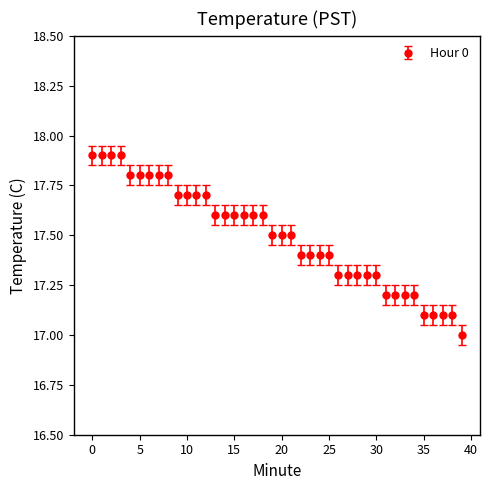

What is the value of the 3rd point from the left?

17.9